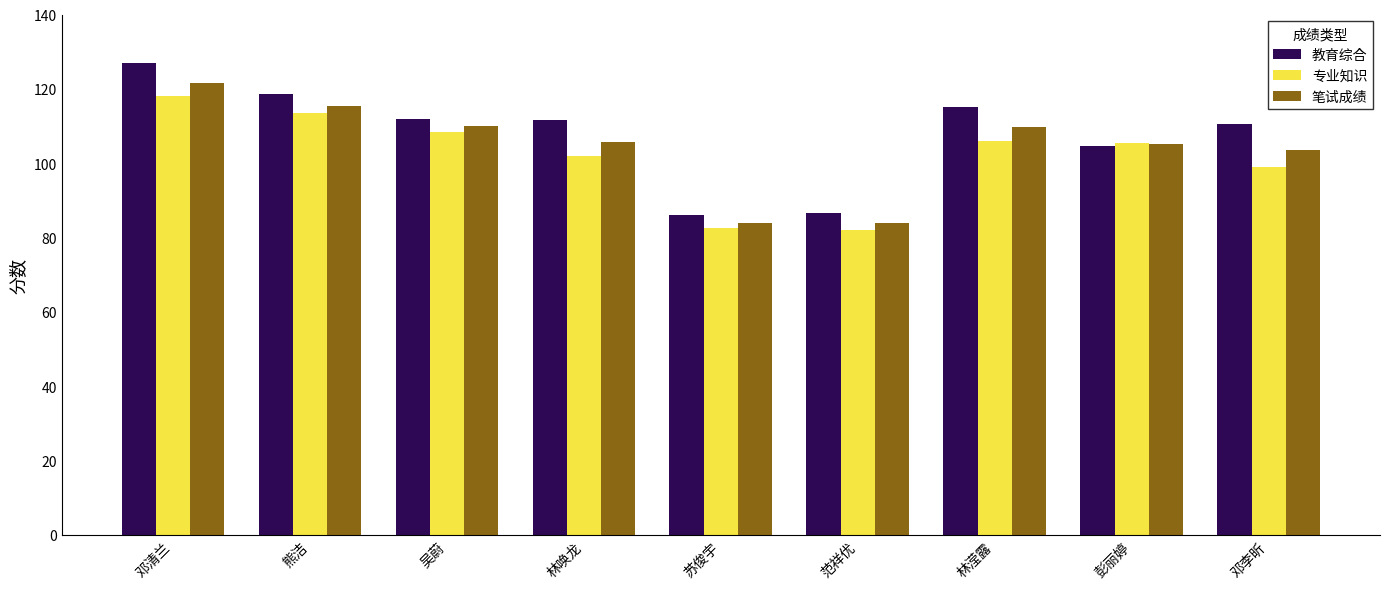

Is it true that 笔试成绩 equals 32.2 at 范祥优?

False